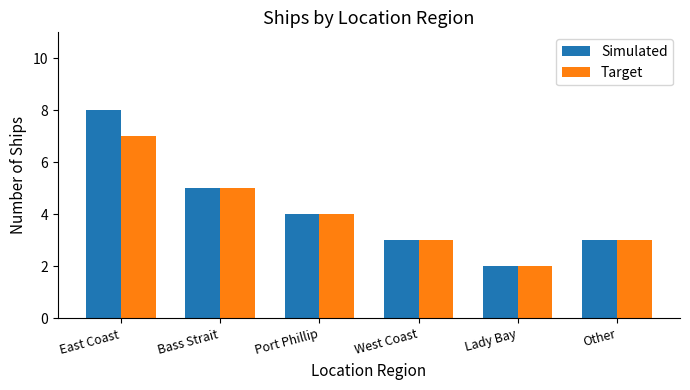

Count the number of data series in this chart.

2